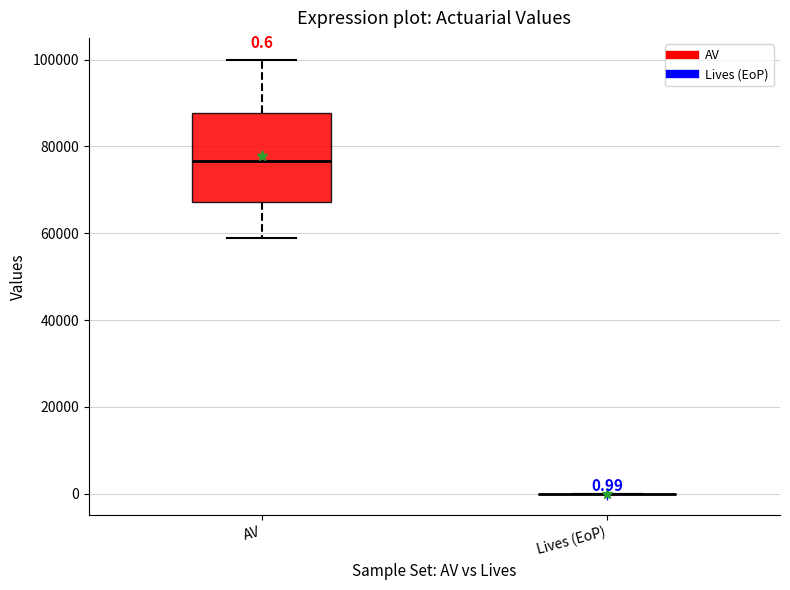

Comparing the boxes themselves (not the whiskers), which one is the tallest?

AV